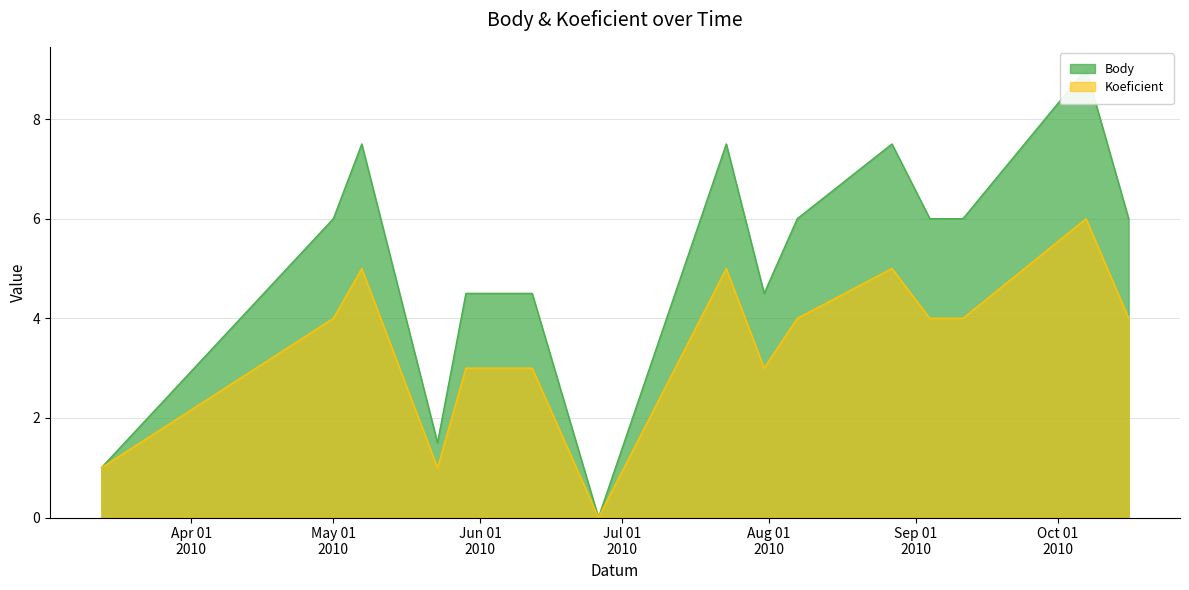

At how many categories does at least one series exceed 0?

14